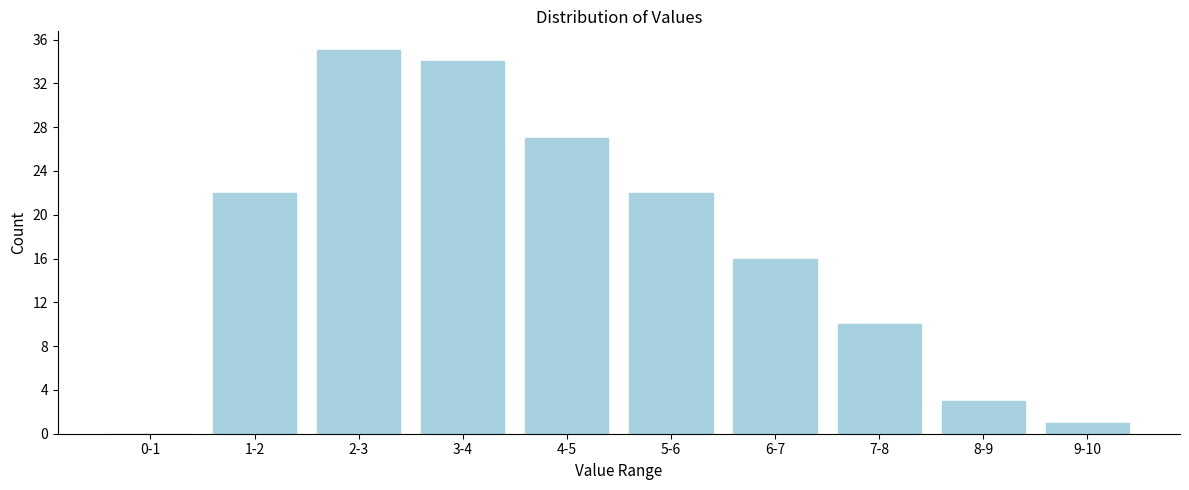

Reading right to left, extract all data points from this chart.

9-10=1	8-9=3	7-8=10	6-7=16	5-6=22	4-5=27	3-4=34	2-3=35	1-2=22	0-1=0